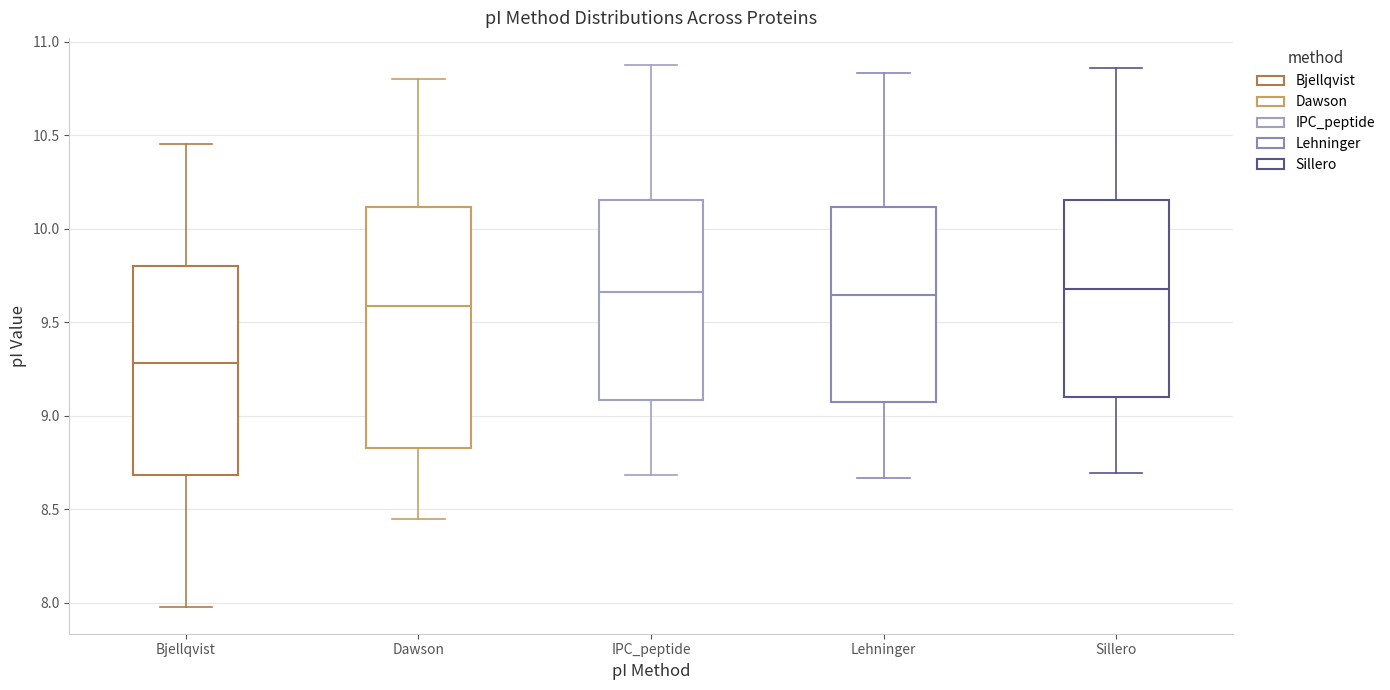

Reading left to right, read every box against the y-axis: the position of its median line, the range the box covers, and the ends of its whiskers. The values are not printed on the chart, so give them approximately, as read against the axis.

Bjellqvist: median 9.30, box 8.70 to 9.80, whiskers 8.00 to 10.45
Dawson: median 9.60, box 8.85 to 10.10, whiskers 8.45 to 10.80
IPC_peptide: median 9.65, box 9.10 to 10.15, whiskers 8.70 to 10.90
Lehninger: median 9.65, box 9.10 to 10.10, whiskers 8.65 to 10.85
Sillero: median 9.70, box 9.10 to 10.15, whiskers 8.70 to 10.85